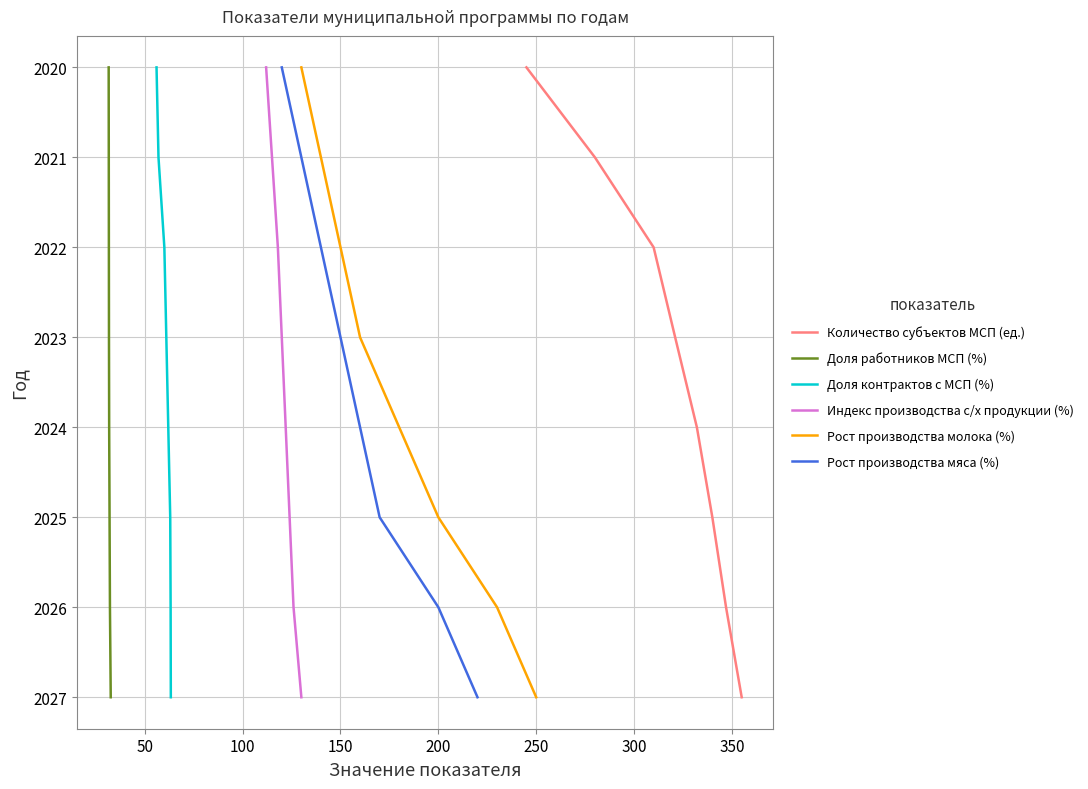

What is the value of the Доля работников МСП (%) point at the 4th from the left?

2023